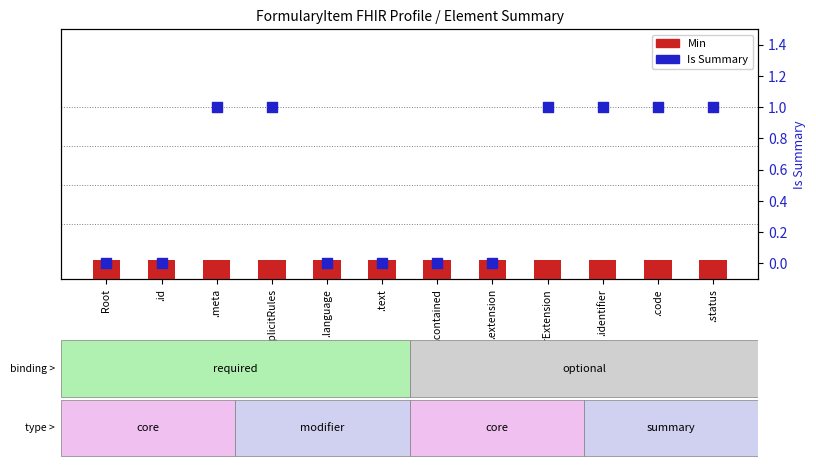

Is the value of Is Summary at Root greater than the value of Min at .code?

No